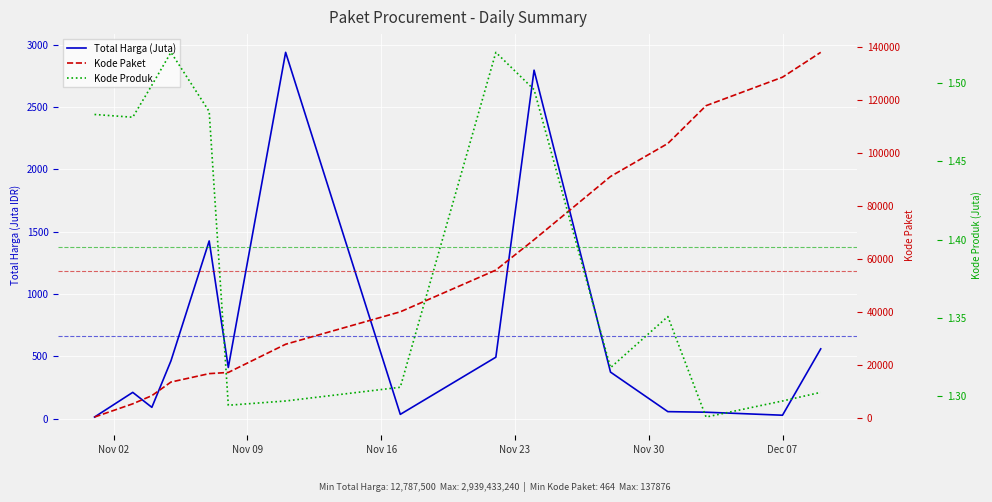

List the series in order of their peak value, highest first.

Kode Paket, Total Harga (Juta), Kode Produk